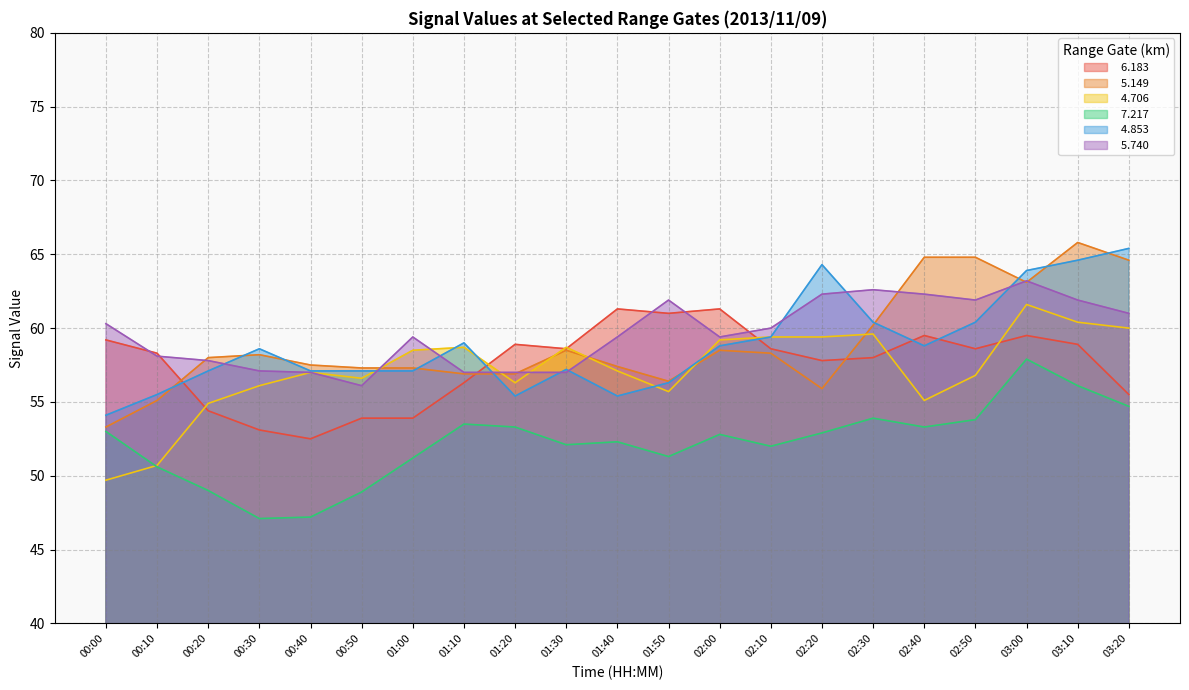

Read the   5.149 value at 00:50.

57.3